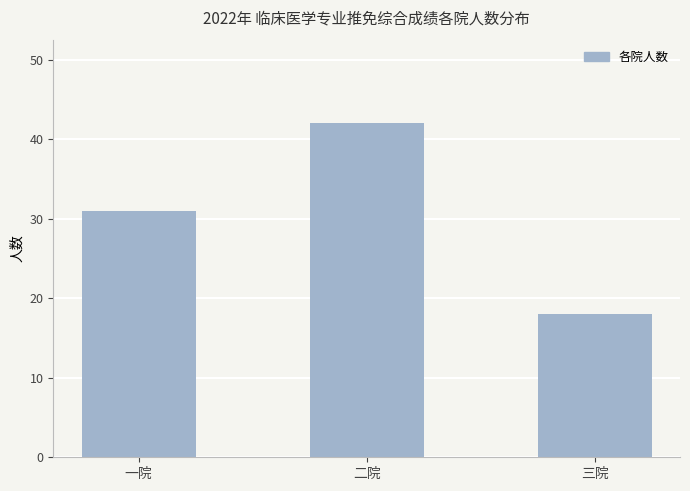

What is the change in value from 一院 to 二院?

+11